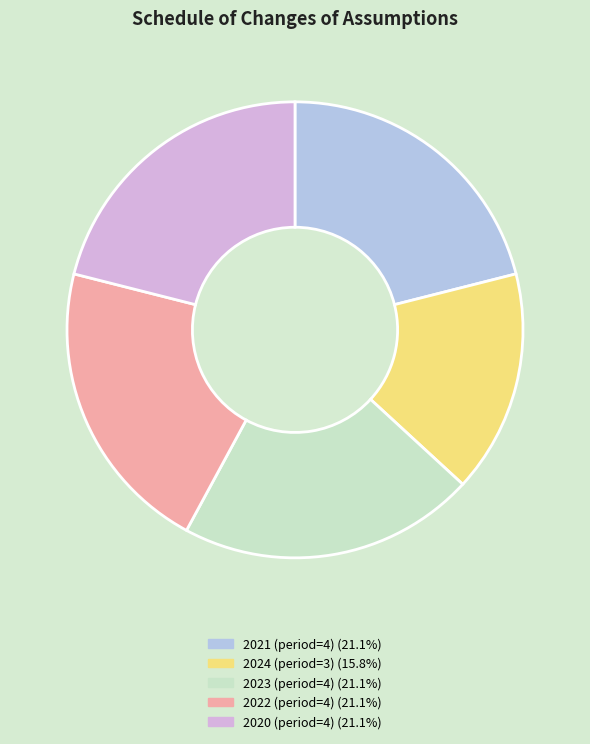

Count the number of slices in the pie.

5